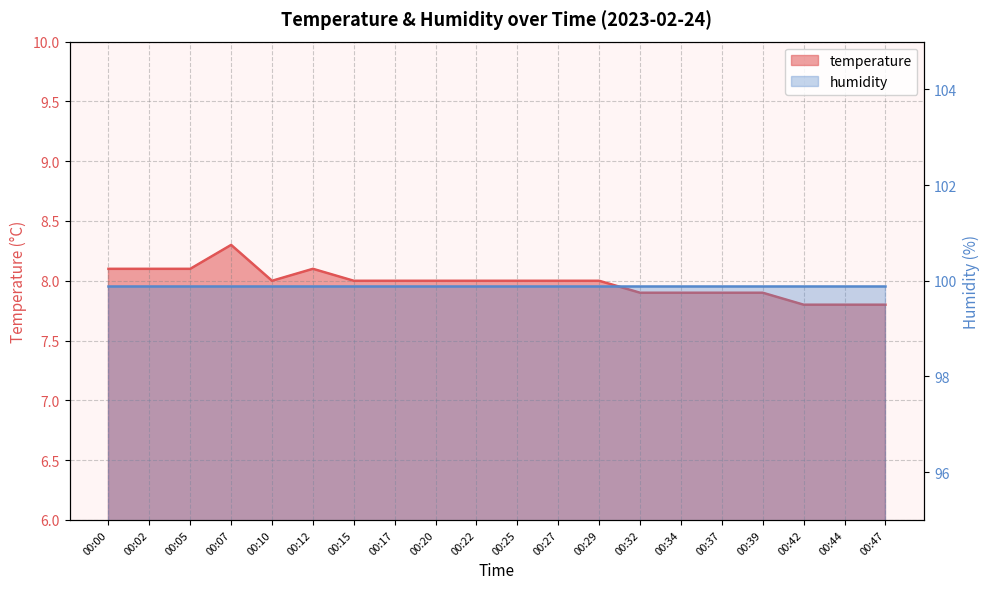

Does the chart display data point markers on the line(s)?

No